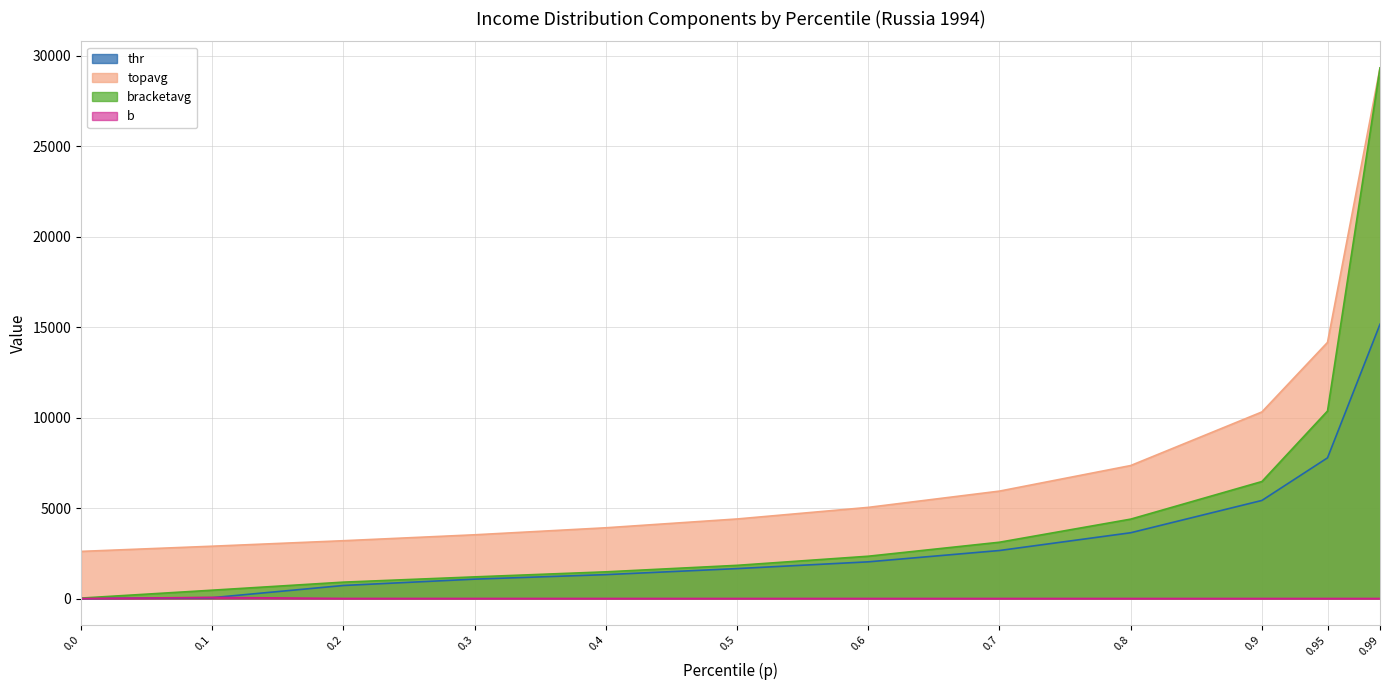

At how many categories does at least one series exceed 15231?

1